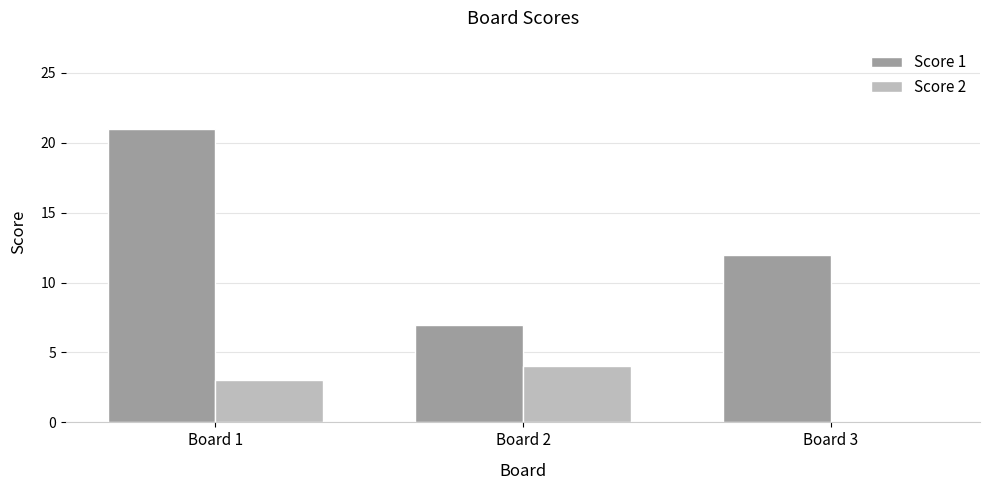

Reading right to left, what are all the values shown in this chart?

Score 1: 12	7	21
Score 2: 0	4	3